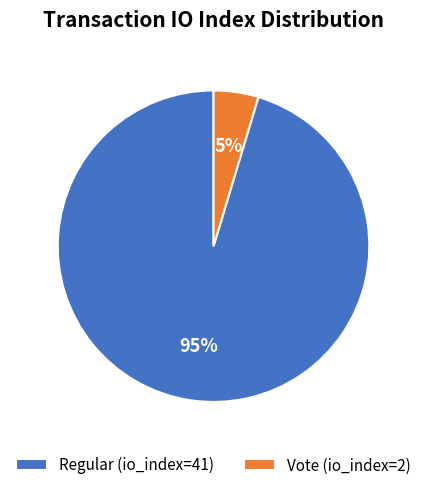

Is it true that Regular (io_index=41) is 95% of the pie?

True